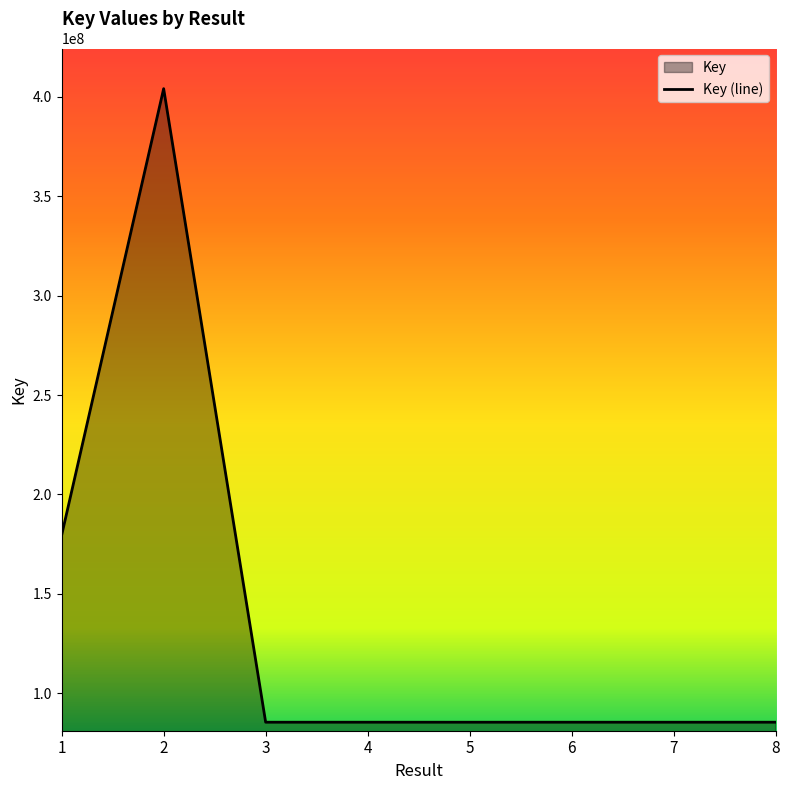

How many lines are shown in the chart?

1